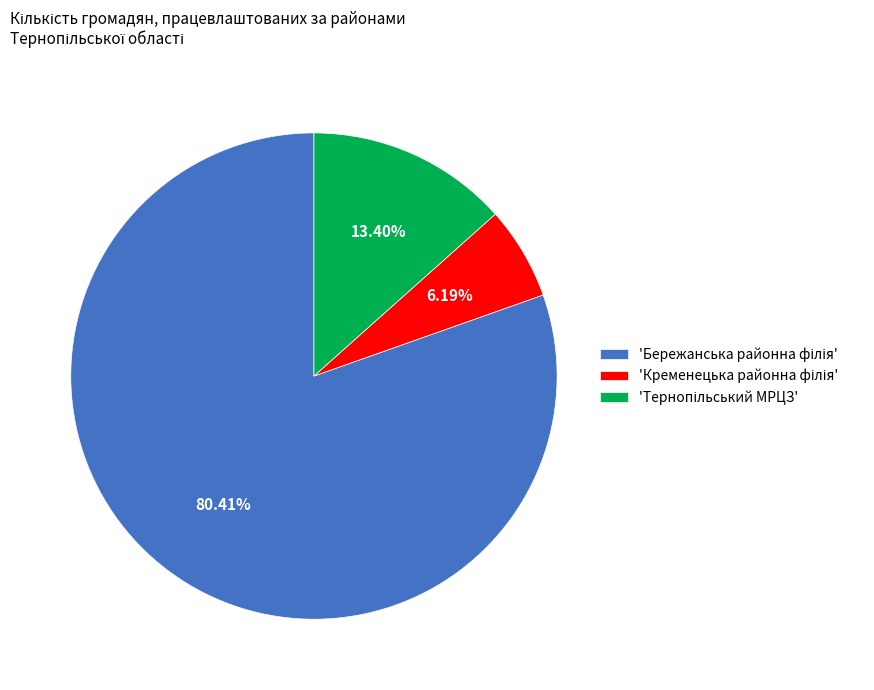

Is there a majority slice in this chart?

Yes